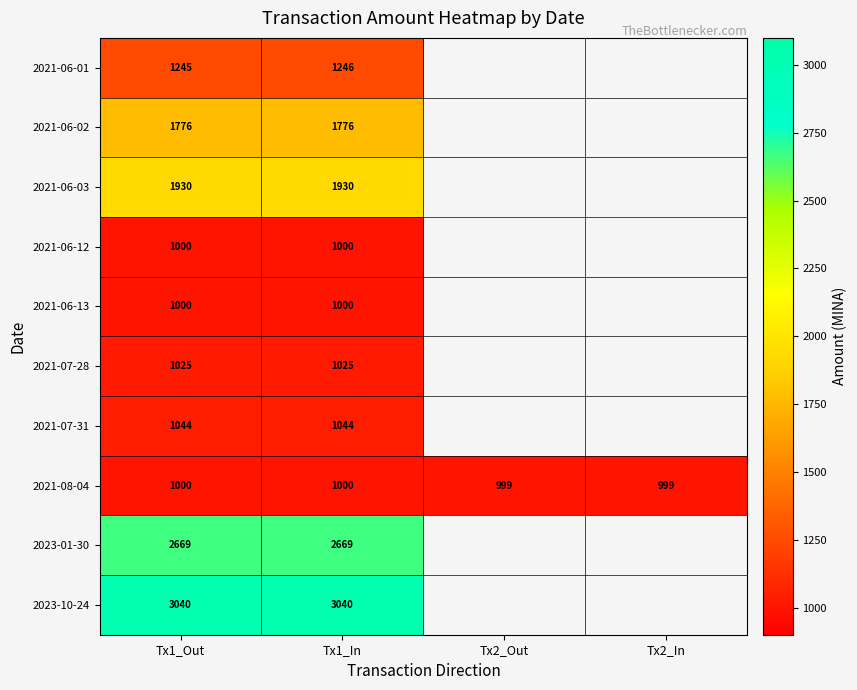

Is it true that 2021-08-04 equals 627 at Tx1_Out?

False